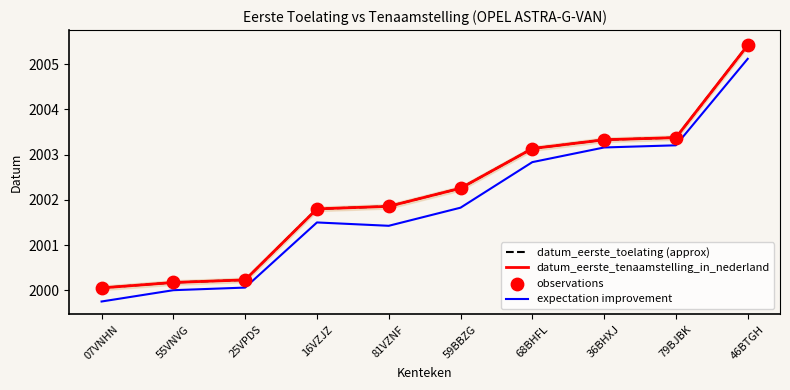

Which series has the largest Y range (max minus min)?

datum_eerste_toelating (approx)